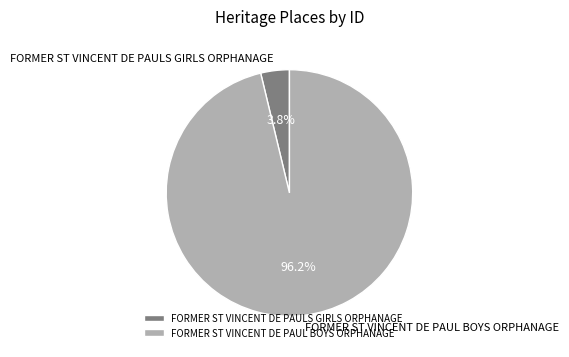

Between FORMER ST VINCENT DE PAUL BOYS ORPHANAGE and FORMER ST VINCENT DE PAULS GIRLS ORPHANAGE, which is larger?

FORMER ST VINCENT DE PAUL BOYS ORPHANAGE